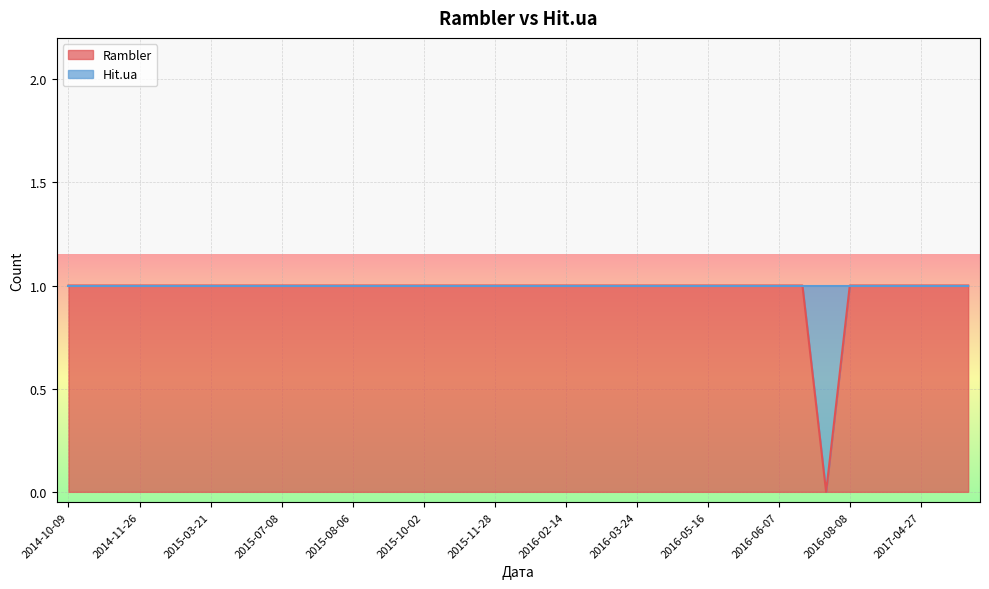

Rank the categories by value from lowest to highest.

2016-07-12, 2014-10-09, 2014-10-10, 2014-11-24, 2014-11-26, 2015-01-29, 2015-02-09, 2015-03-21, 2015-05-13, 2015-07-01, 2015-07-08, 2015-07-10, 2015-07-30, 2015-08-06, 2015-08-28, 2015-09-02, 2015-10-02, 2015-11-12, 2015-11-16, 2015-11-28, 2015-12-09, 2015-12-15, 2016-02-14, 2016-02-17, 2016-03-13, 2016-03-24, 2016-04-15, 2016-05-10, 2016-05-16, 2016-05-17, 2016-06-06, 2016-06-07, 2016-07-04, 2016-08-08, 2016-12-16, 2017-04-17, 2017-04-27, 2017-05-17, 2017-05-25